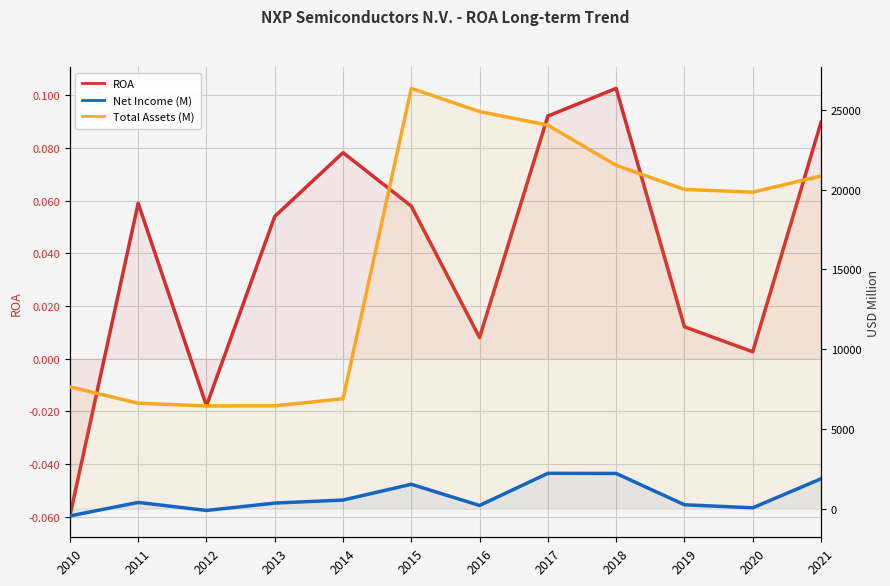

At which label is Net Income (M) closest to 879?

2014